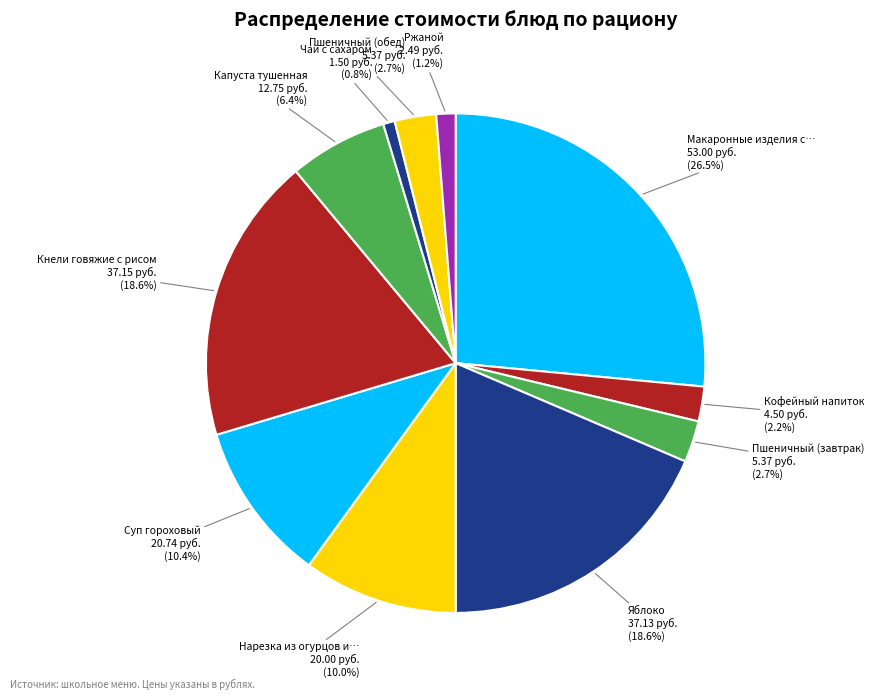

Which category has the biggest portion of the pie?

Макаронные изделия с котлетой